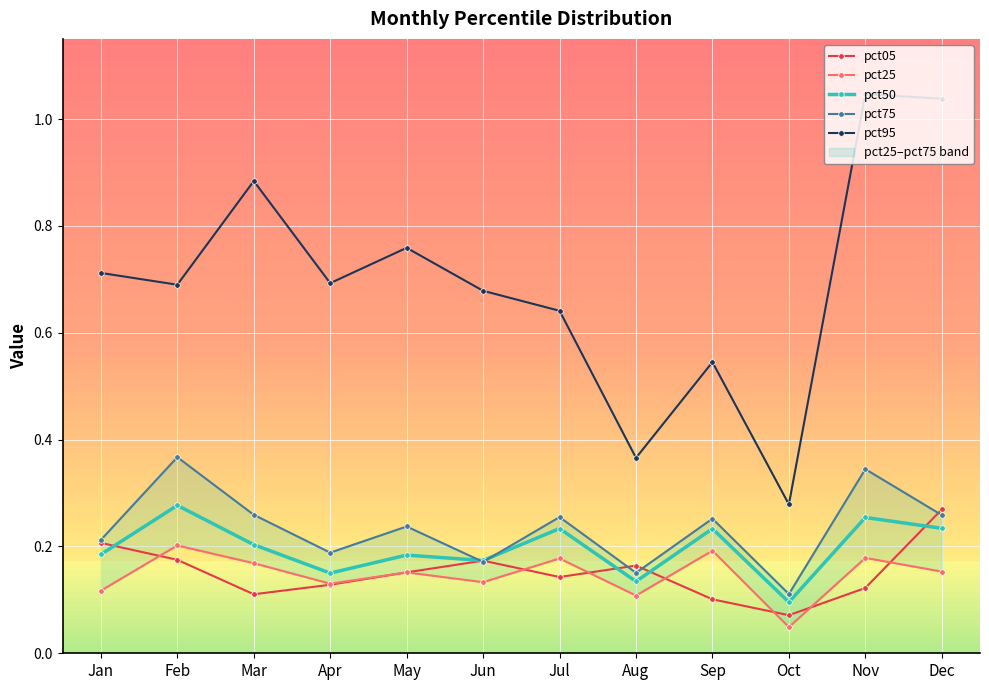

True or false: pct75 has more than 2 interior local peaks.

True